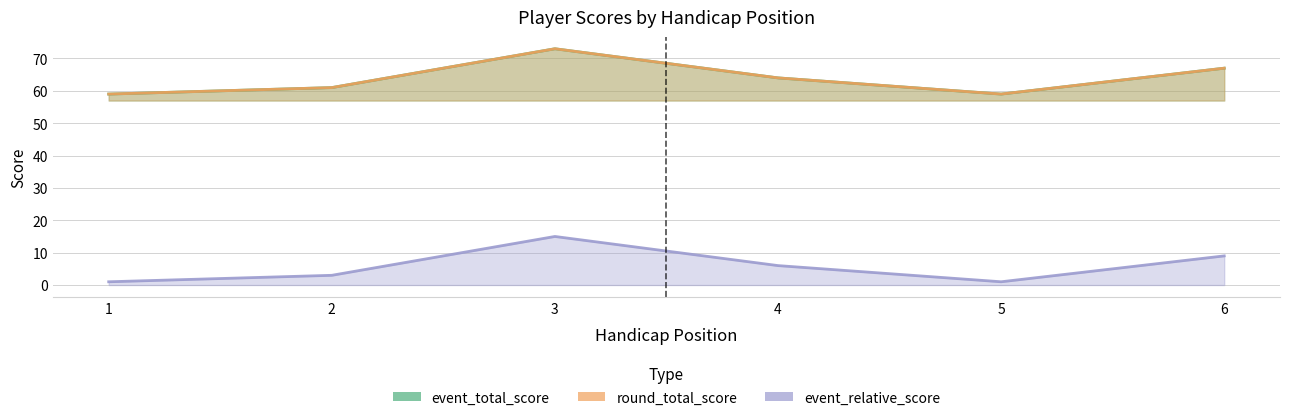

What value does the round_total_score series have at 5, to the nearest 10?

60